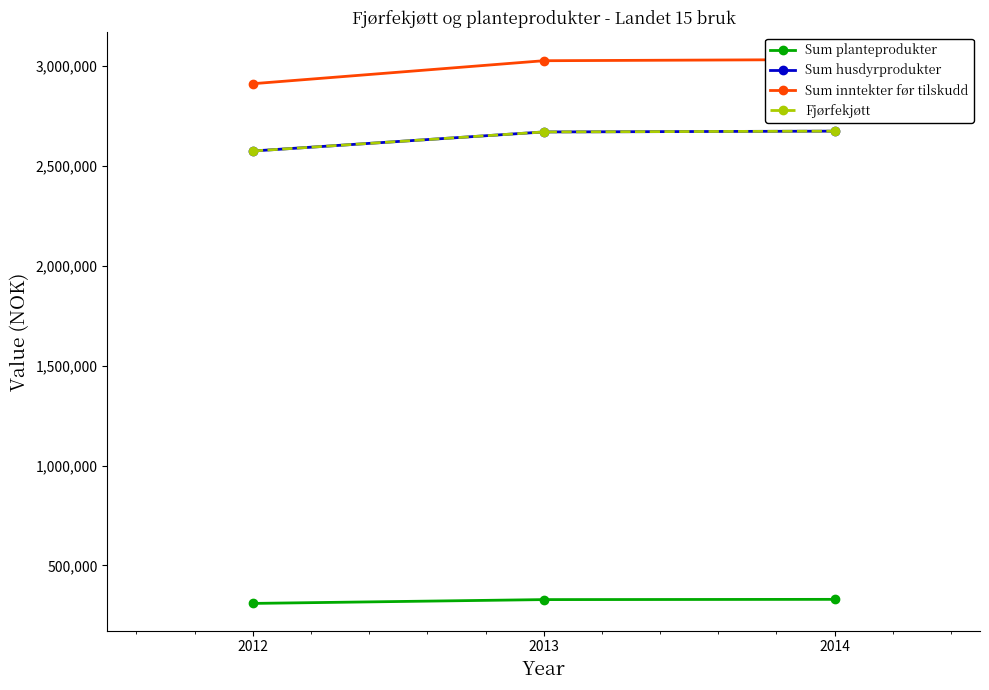

Is it true that Fjørfekjøtt equals 4566020 at 2012?

False